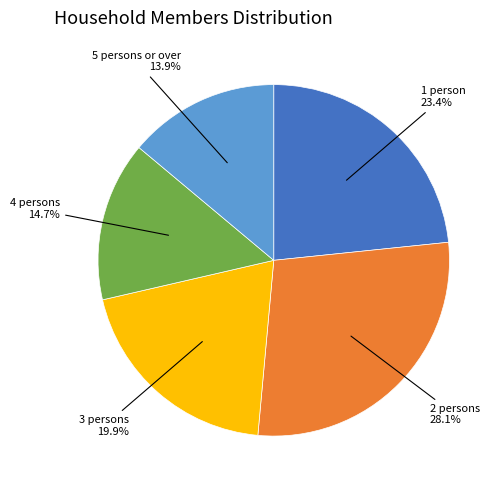

Is there any slice that represents more than half of the pie?

No